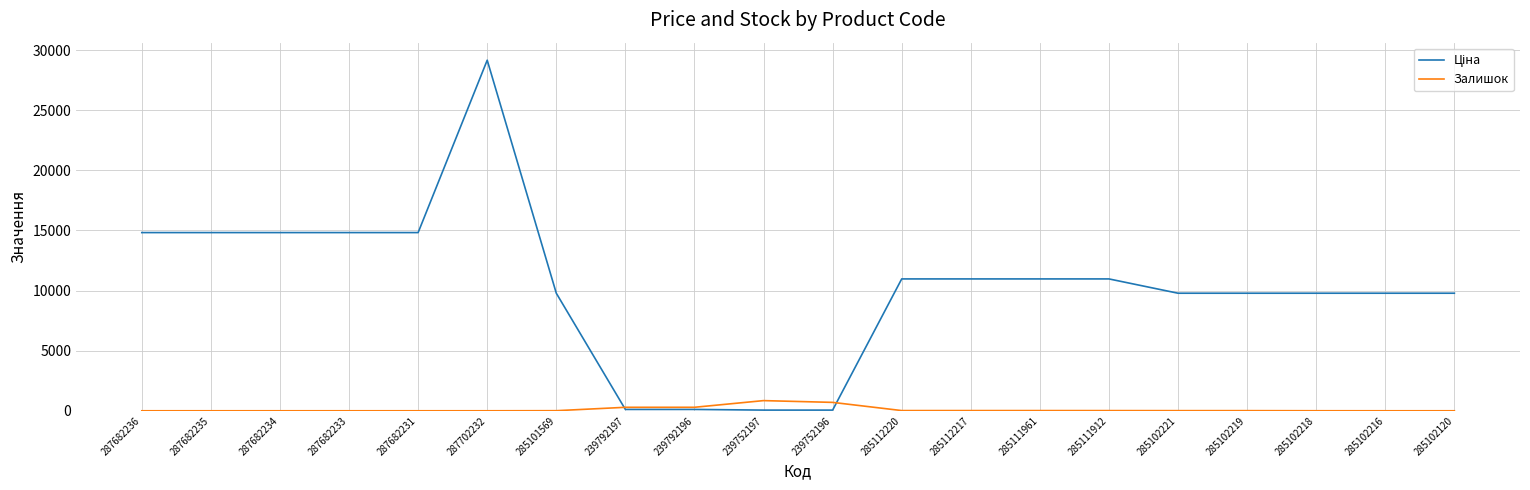

What is the greatest value displayed?

29152.3